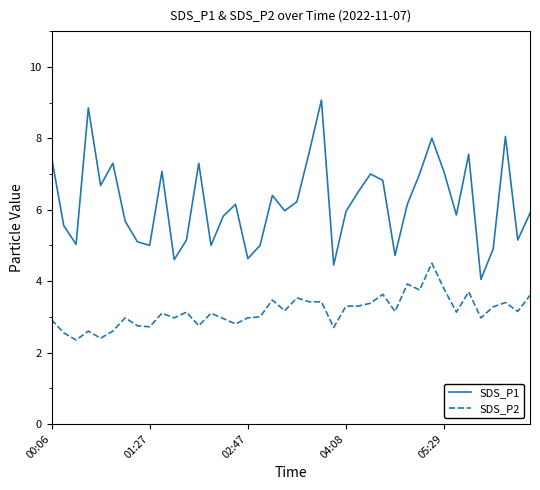

In SDS_P1, how many points are lower than both neighbors (excluding endpoints)?

12